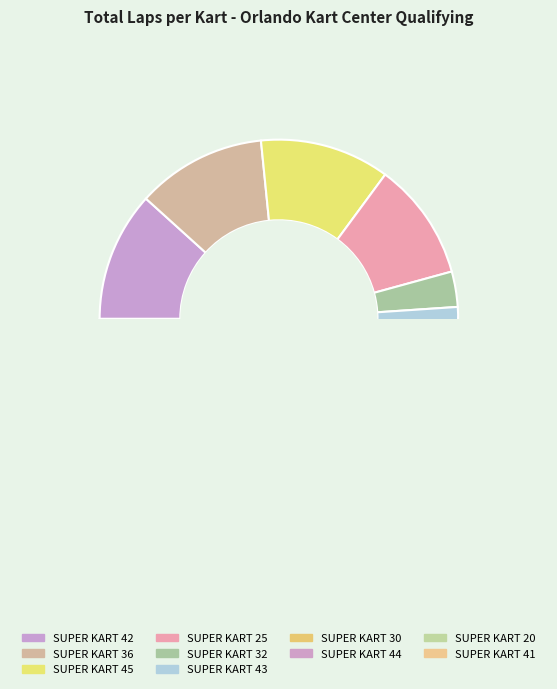

Does SUPER KART 45 account for over 50% of the chart?

No